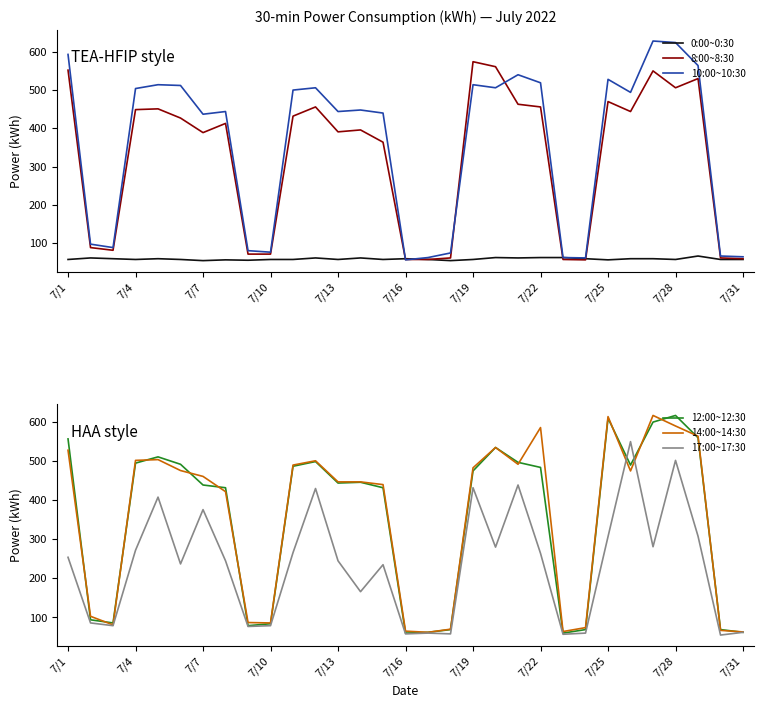

True or false: 10:00~10:30 has a value of 303 at 7/28.

False